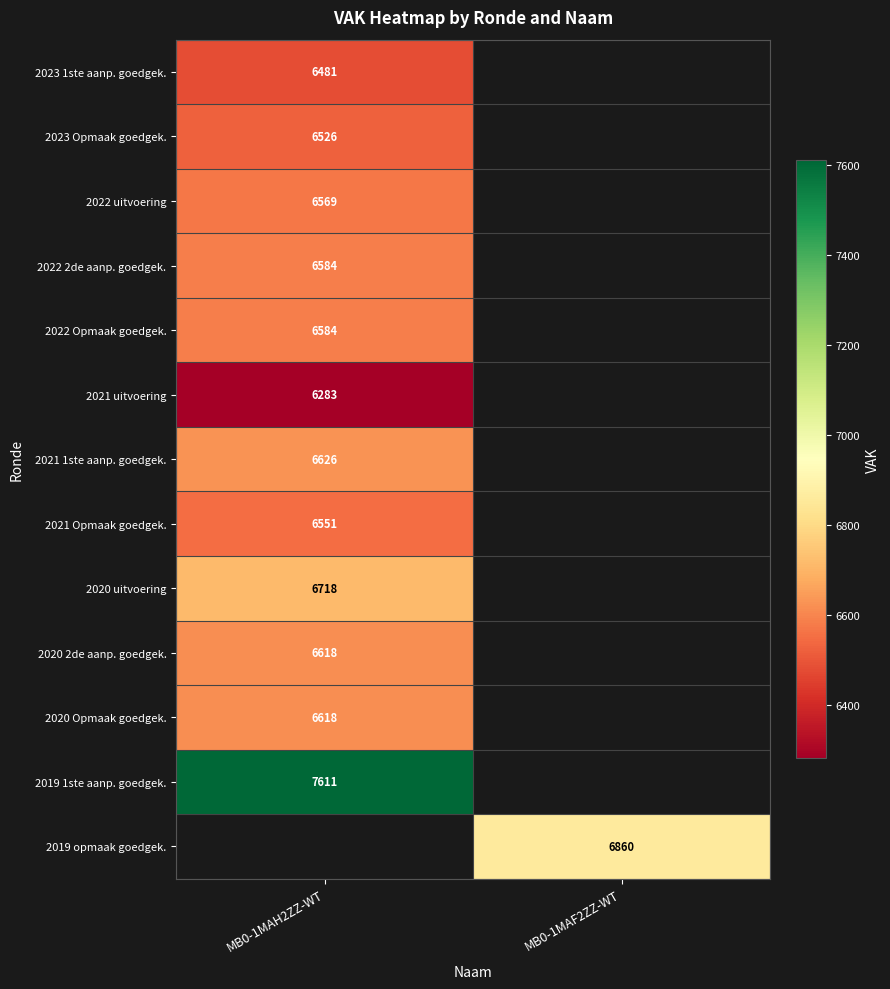

At how many categories does at least one series exceed 7129?

1